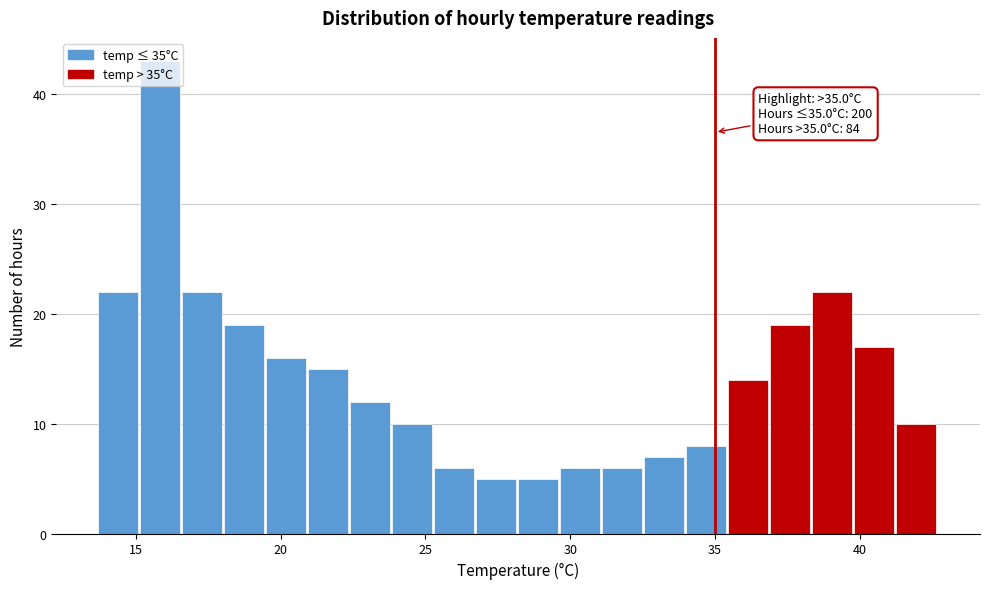

Read against the x-axis, roughly where is the centre of the tallest bar?

16.0